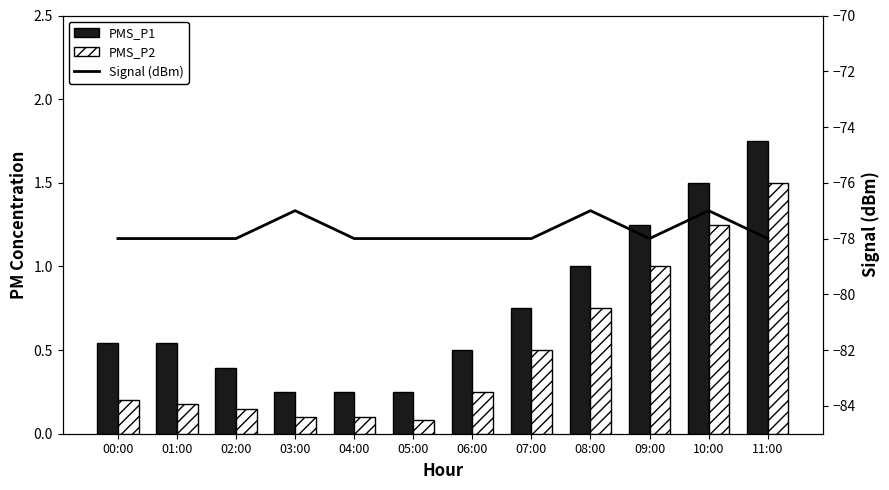

What is the sum of all PMS_P1 values?

9.0